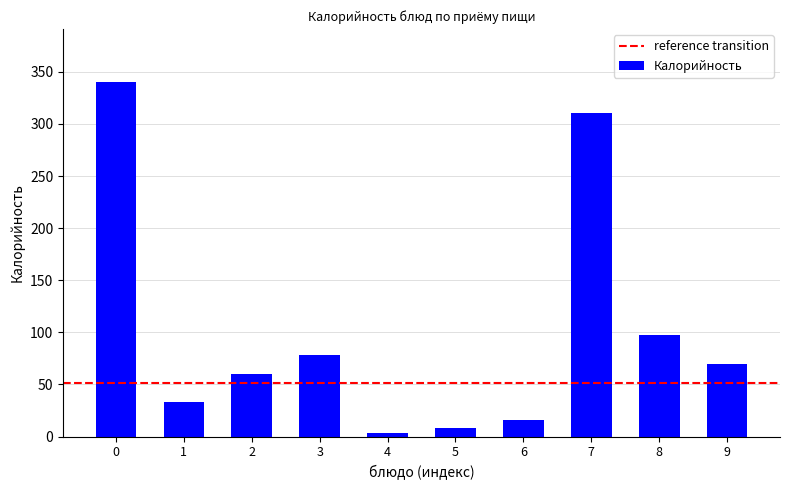

Rank the categories by value from highest to lowest.

0, 7, 8, 3, 9, 2, 1, 6, 5, 4